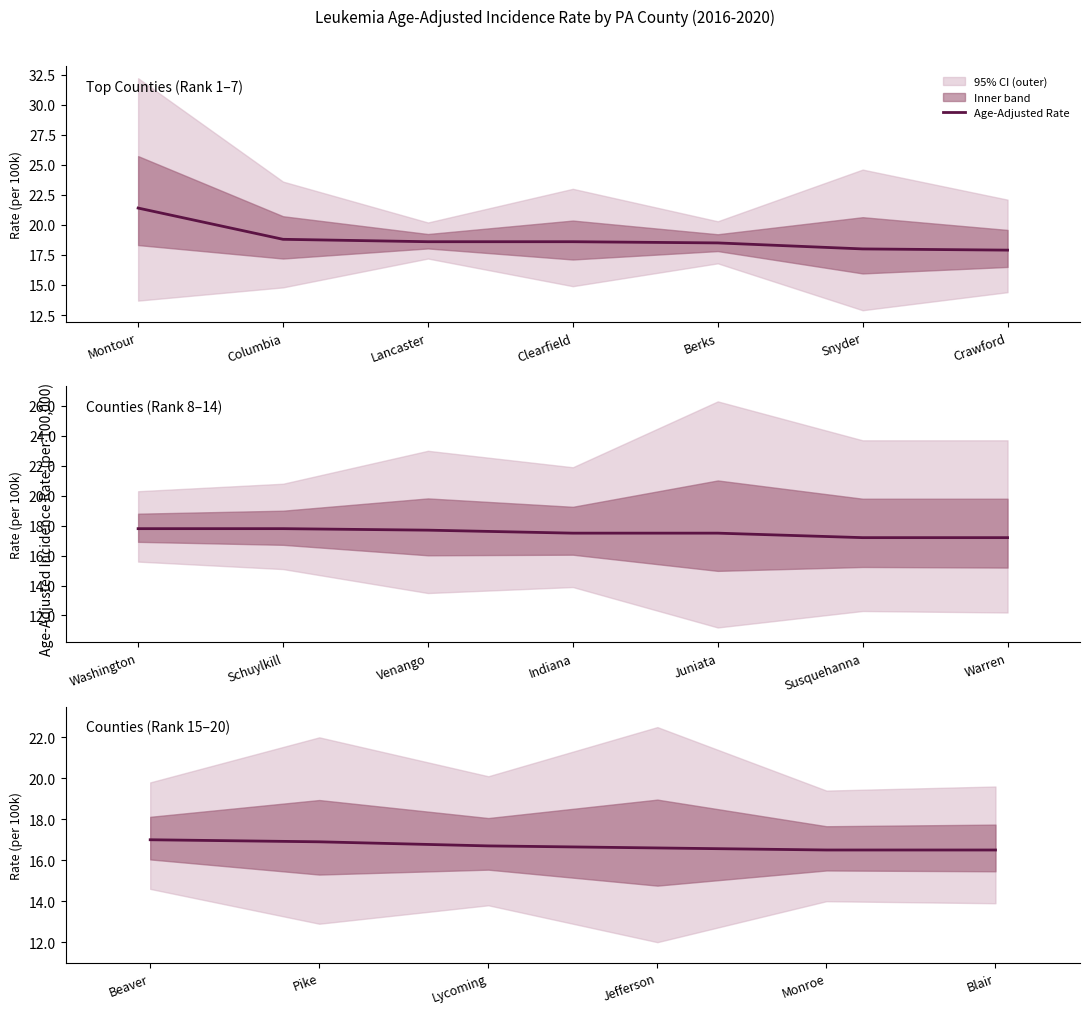

What is the minimum value shown in the chart?

16.5